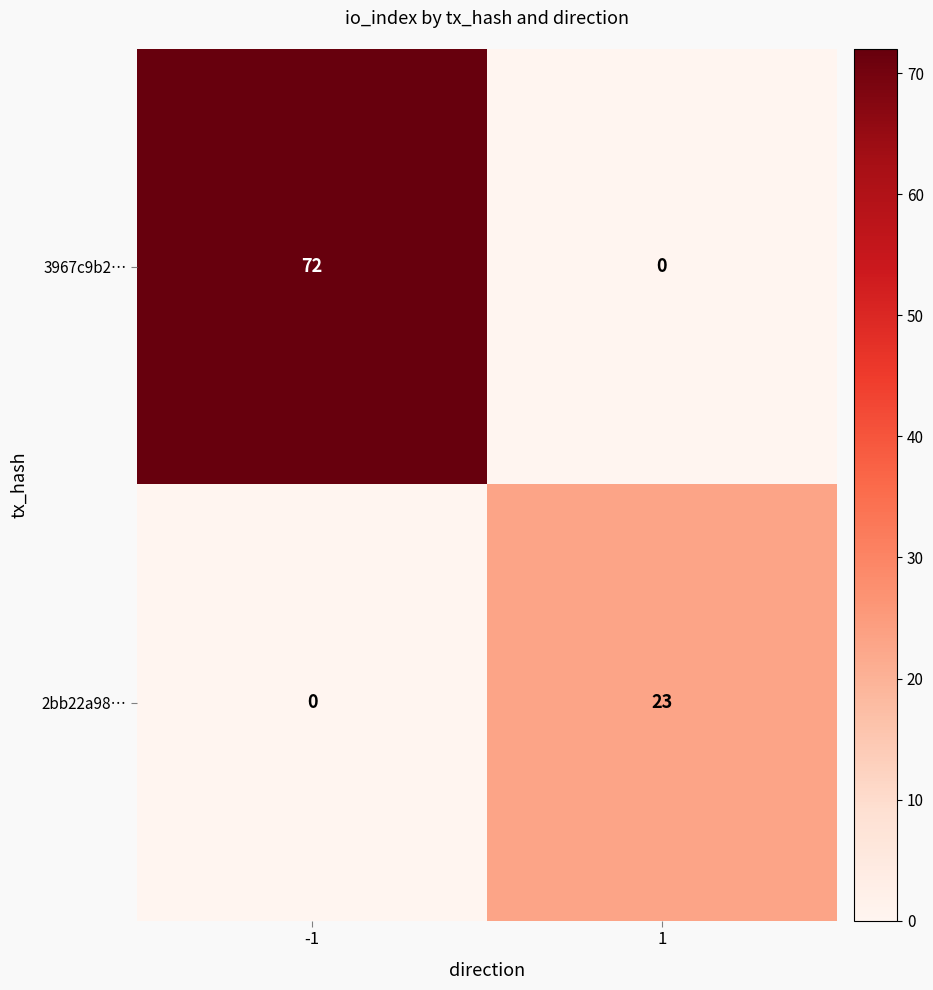

True or false: 3967c9b2… has a value of 129 at -1.

False